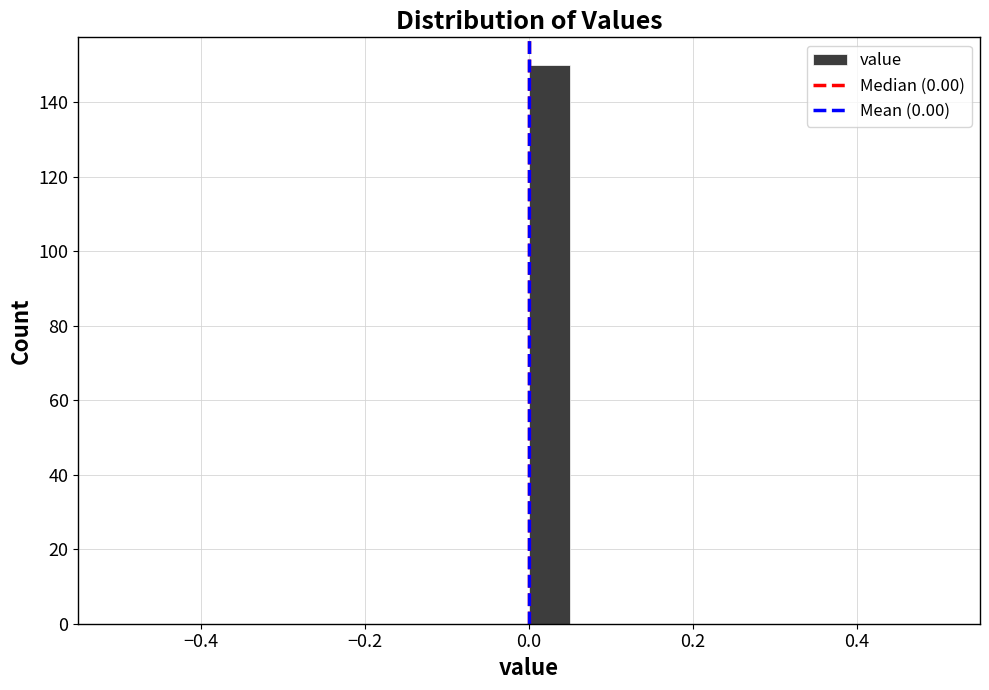

Around what value on the x-axis is the tallest bar? Give the approximate position of its centre, as read against the axis.

0.02